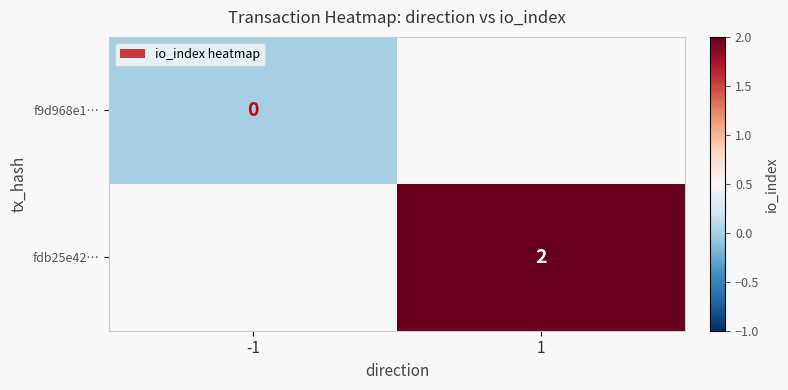

True or false: fdb25e42… has a value of 1 at 1.

False